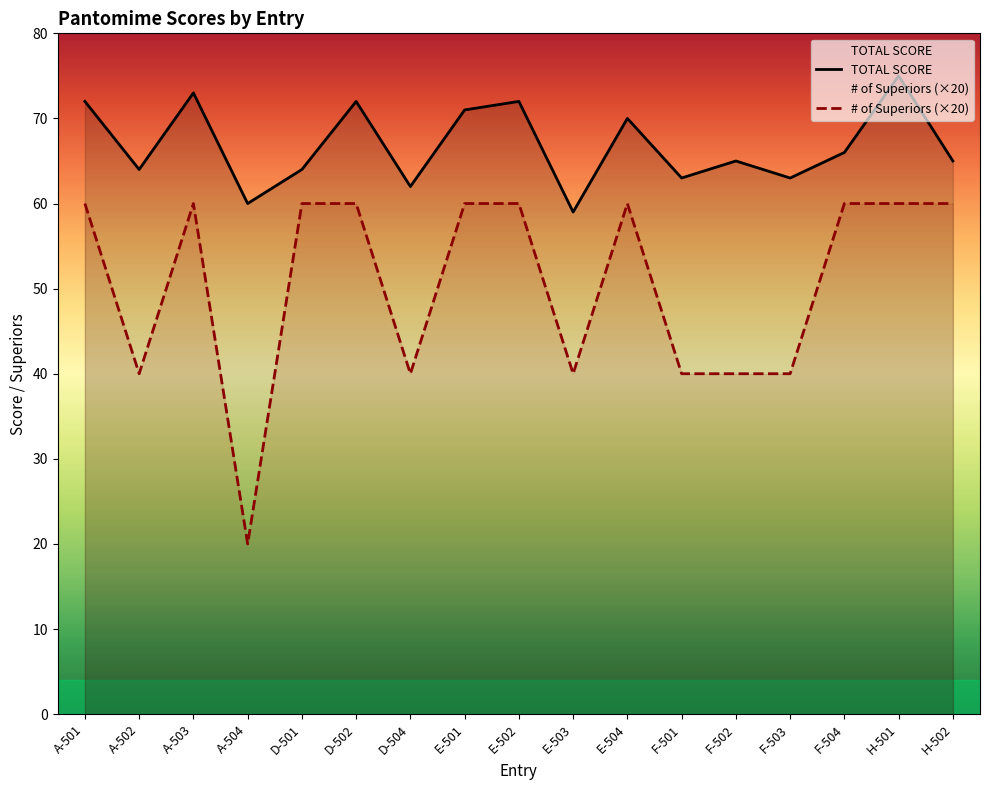

At which label does TOTAL SCORE first exceed 65?

A-501